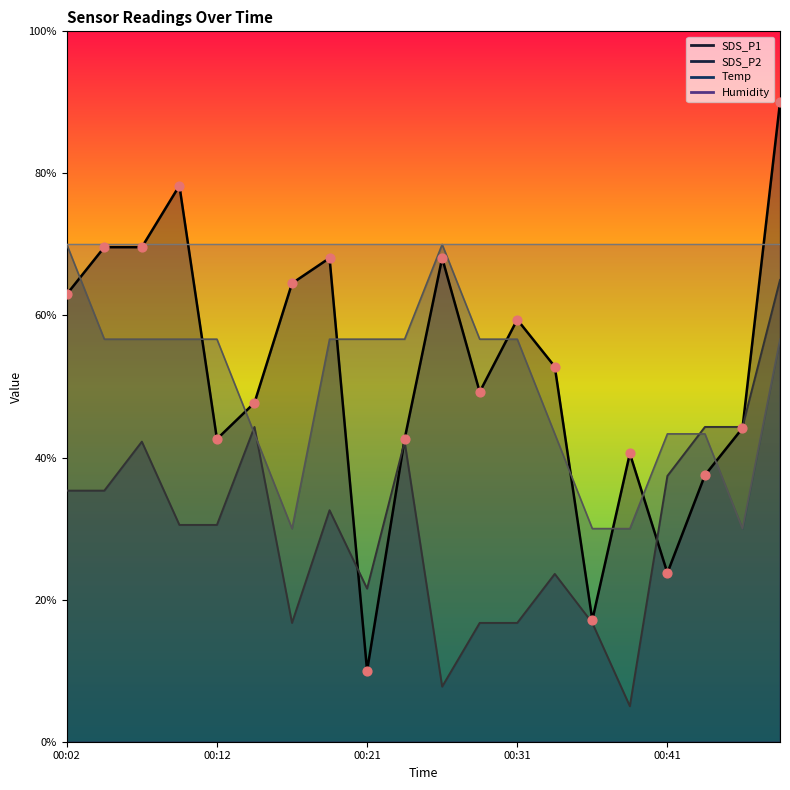

Which series has the widest spread of Y values?

SDS_P1